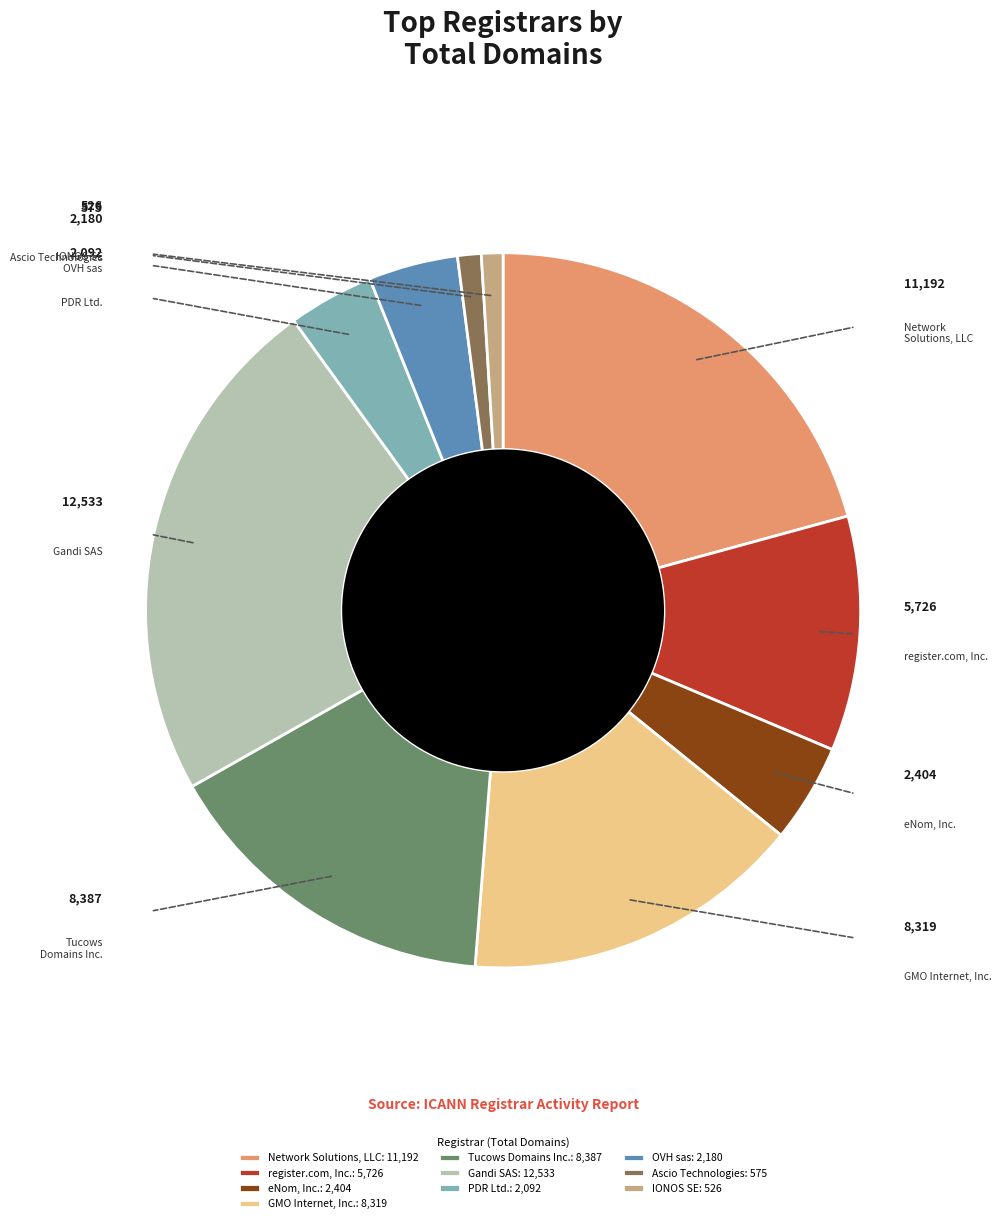

Which category has the smallest portion of the pie?

IONOS SE